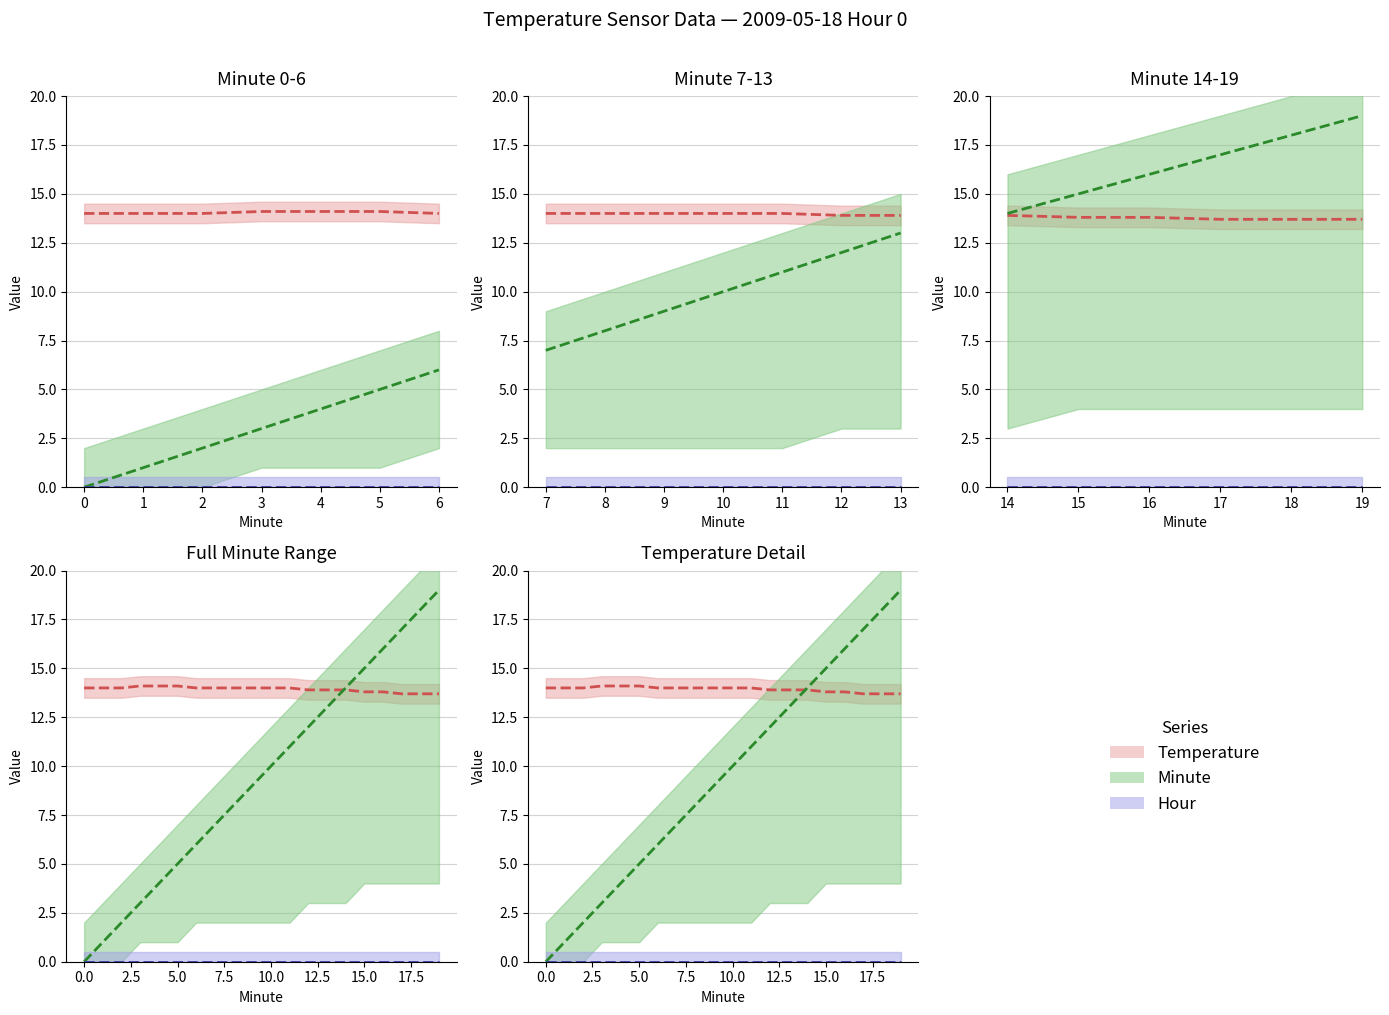

What is the difference between the Temperature values at 0 and 18?

0.3